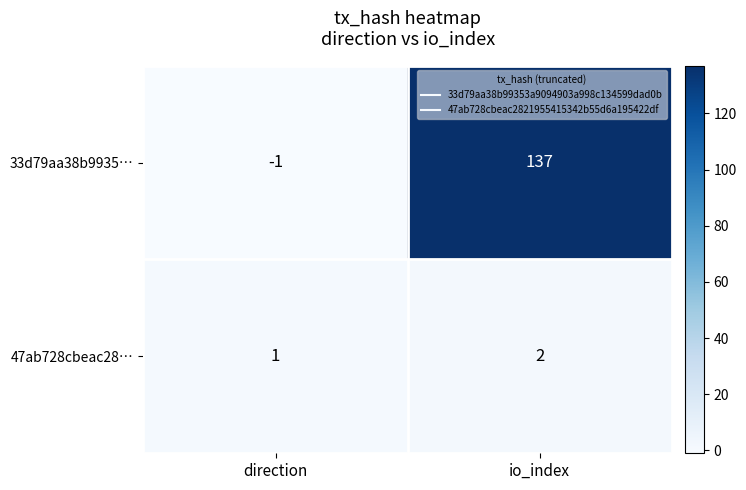

Which series has the largest range (max minus min)?

33d79aa38b9935…